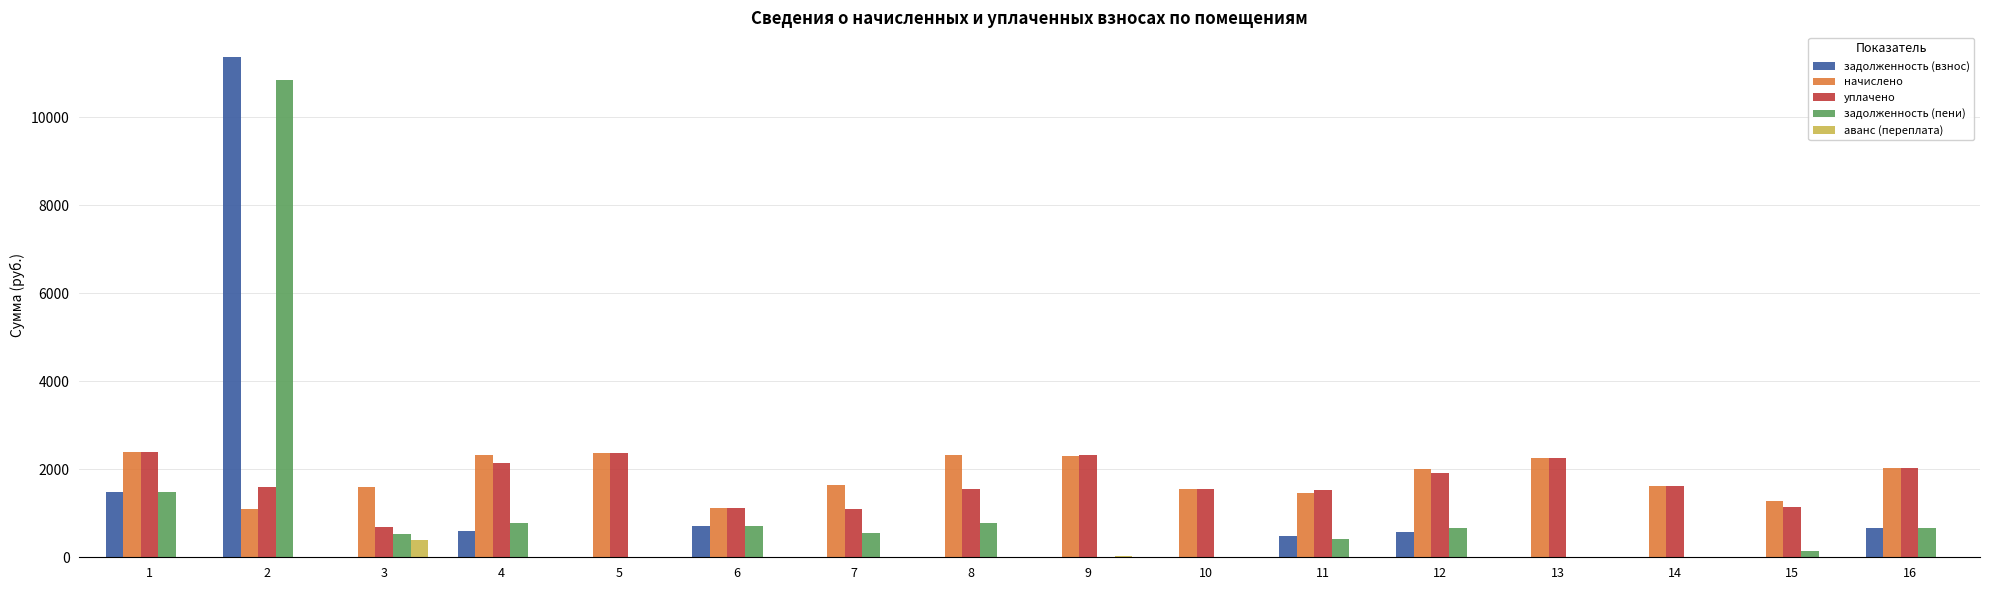

What is the total value across all series at 6?

3659.9